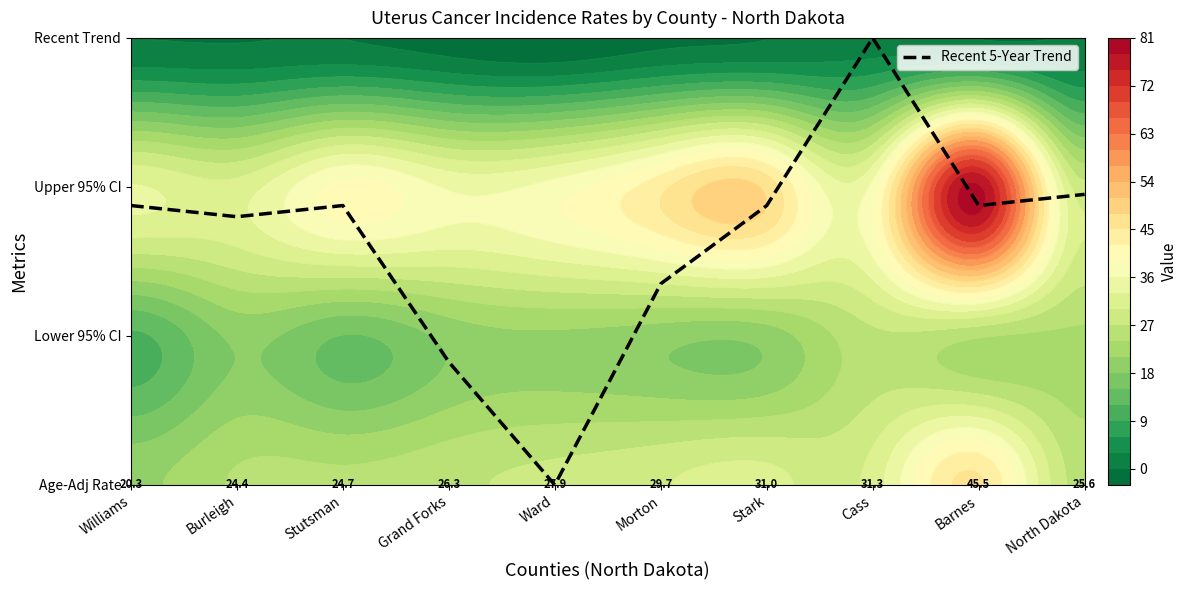

What is the average value?

1.6